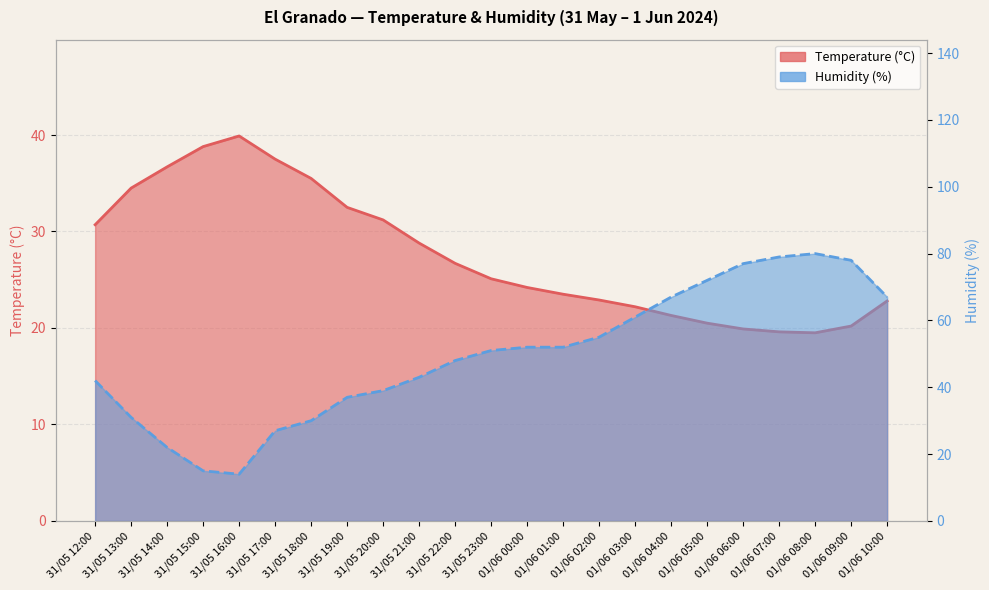

What is the difference between the maximum and minimum values in the Humidity (%) series?

66.0